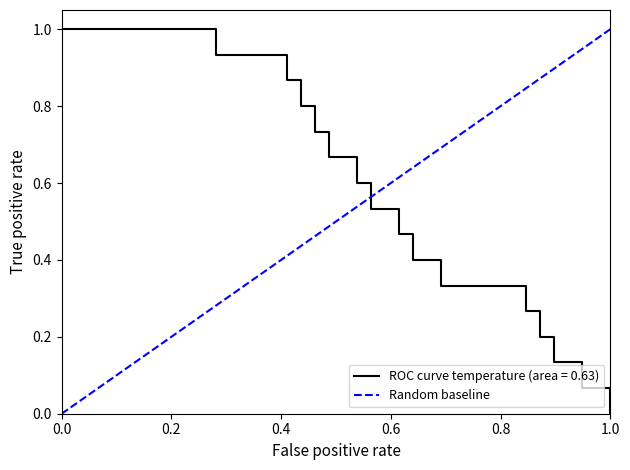

The chart shows a value of -1 at 0.0. True or false?

False